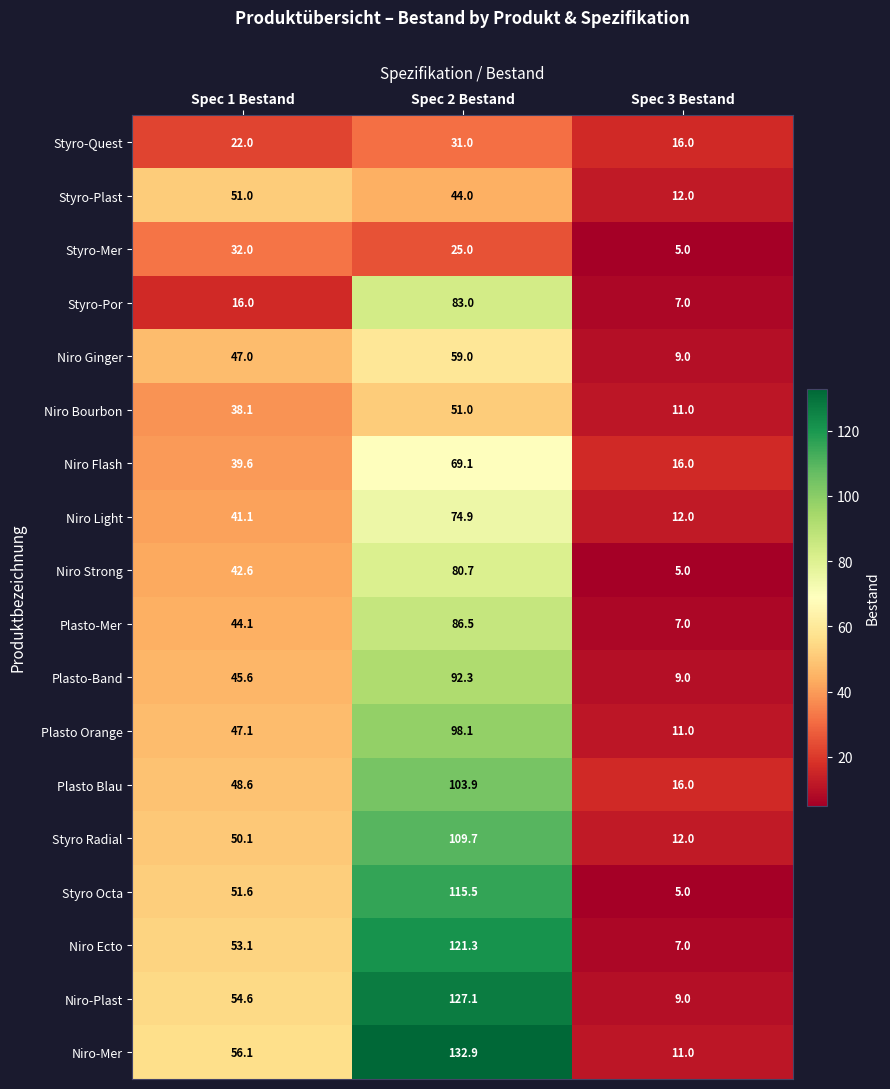

What is the approximate value of Plasto-Mer at Spec 3 Bestand?

7.0